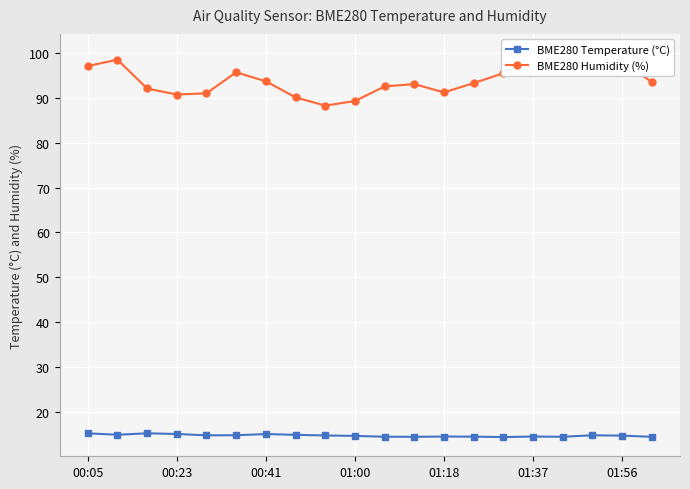

True or false: BME280 Temperature (°C) and BME280 Humidity (%) cross at least once.

False